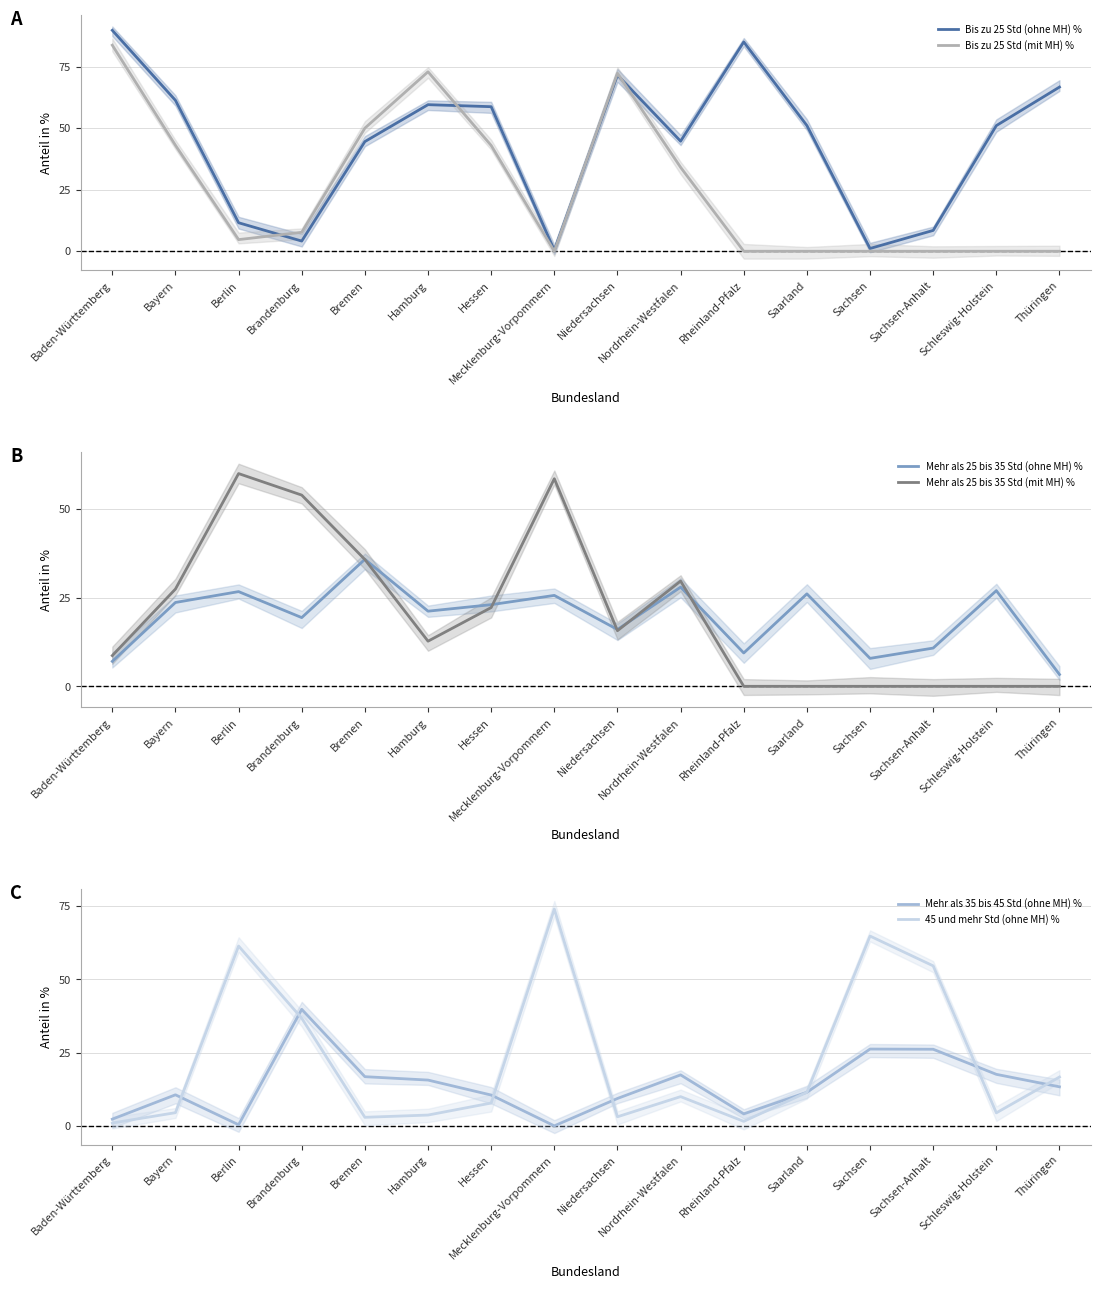

Reading left to right, extract all data points from this chart.

Bis zu 25 Std (ohne MH) %: Baden-Württemberg=89.7	Bayern=61.3	Berlin=11.6	Brandenburg=4.1	Bremen=44.5	Hamburg=59.5	Hessen=58.7	Mecklenburg-Vorpommern=0.4	Niedersachsen=71.5	Nordrhein-Westfalen=44.7	Rheinland-Pfalz=85.0	Saarland=51.0	Sachsen=1.1	Sachsen-Anhalt=8.5	Schleswig-Holstein=51.0	Thüringen=66.7
Bis zu 25 Std (mit MH) %: Baden-Württemberg=83.7	Bayern=43.0	Berlin=4.7	Brandenburg=7.7	Bremen=50.0	Hamburg=72.9	Hessen=43.0	Mecklenburg-Vorpommern=0.0	Niedersachsen=72.3	Nordrhein-Westfalen=34.1	Rheinland-Pfalz=0.0	Saarland=0.0	Sachsen=0.0	Sachsen-Anhalt=0.0	Schleswig-Holstein=0.0	Thüringen=0.0
Mehr als 25 bis 35 Std (ohne MH) %: Baden-Württemberg=7.0	Bayern=23.6	Berlin=26.7	Brandenburg=19.4	Bremen=35.8	Hamburg=21.2	Hessen=23.0	Mecklenburg-Vorpommern=25.6	Niedersachsen=16.0	Nordrhein-Westfalen=27.9	Rheinland-Pfalz=9.4	Saarland=26.0	Sachsen=7.9	Sachsen-Anhalt=10.8	Schleswig-Holstein=26.9	Thüringen=3.3
Mehr als 25 bis 35 Std (mit MH) %: Baden-Württemberg=8.7	Bayern=27.4	Berlin=59.9	Brandenburg=53.9	Bremen=35.7	Hamburg=12.7	Hessen=22.2	Mecklenburg-Vorpommern=58.5	Niedersachsen=15.7	Nordrhein-Westfalen=29.6	Rheinland-Pfalz=0.0	Saarland=0.0	Sachsen=0.0	Sachsen-Anhalt=0.0	Schleswig-Holstein=0.0	Thüringen=0.0
Mehr als 35 bis 45 Std (ohne MH) %: Baden-Württemberg=2.3	Bayern=10.6	Berlin=0.4	Brandenburg=39.8	Bremen=16.8	Hamburg=15.6	Hessen=10.5	Mecklenburg-Vorpommern=0.0	Niedersachsen=9.3	Nordrhein-Westfalen=17.4	Rheinland-Pfalz=4.1	Saarland=11.5	Sachsen=26.2	Sachsen-Anhalt=26.1	Schleswig-Holstein=17.6	Thüringen=13.3
45 und mehr Std (ohne MH) %: Baden-Württemberg=1.0	Bayern=4.5	Berlin=61.4	Brandenburg=36.7	Bremen=2.9	Hamburg=3.7	Hessen=7.8	Mecklenburg-Vorpommern=74.0	Niedersachsen=3.1	Nordrhein-Westfalen=10.0	Rheinland-Pfalz=1.5	Saarland=11.5	Sachsen=64.8	Sachsen-Anhalt=54.6	Schleswig-Holstein=4.4	Thüringen=16.7